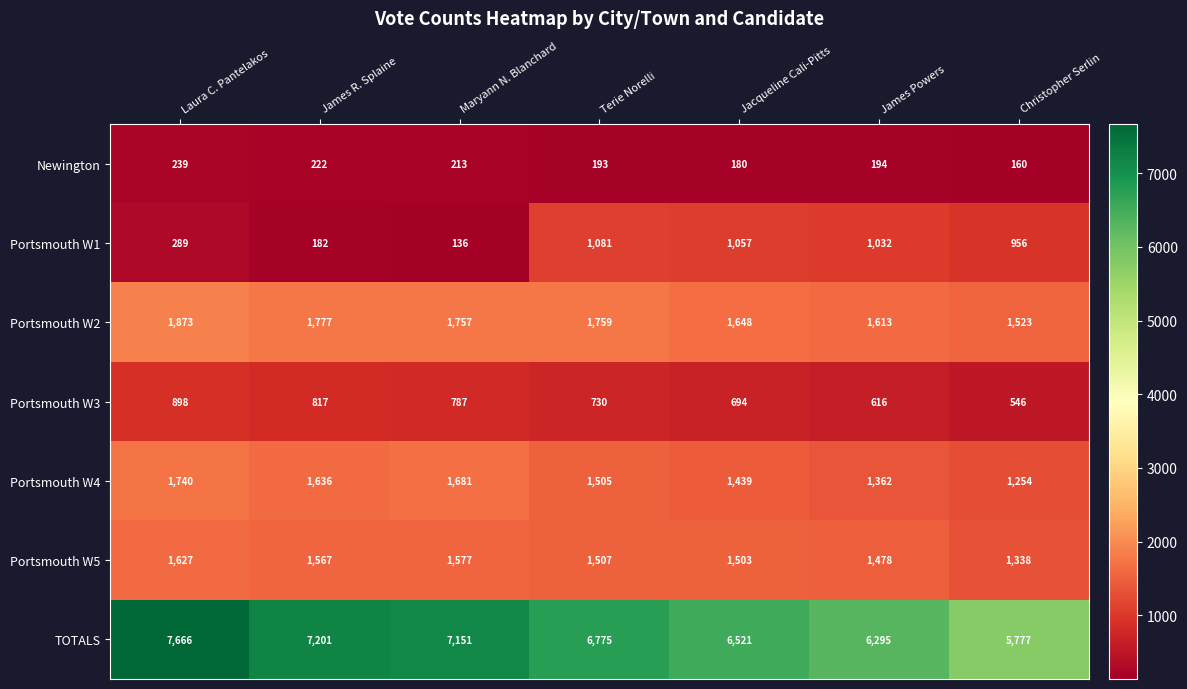

Between James R. Splaine and Maryann N. Blanchard, which series saw the biggest shift?

TOTALS